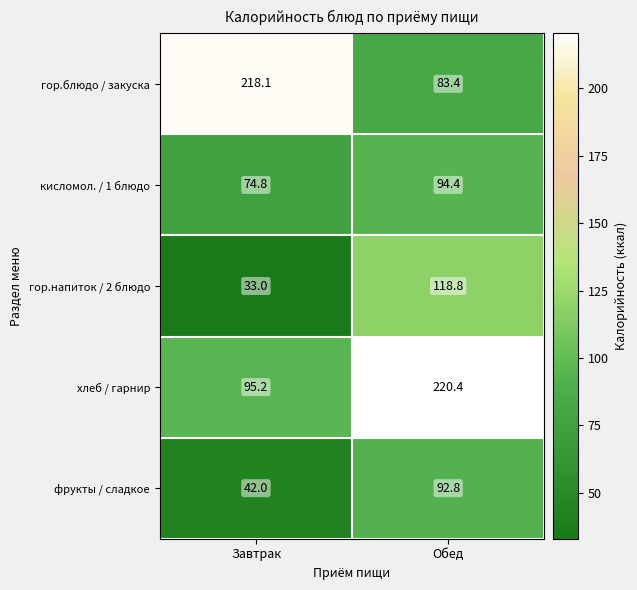

What is the maximum value shown in the chart?

220.4